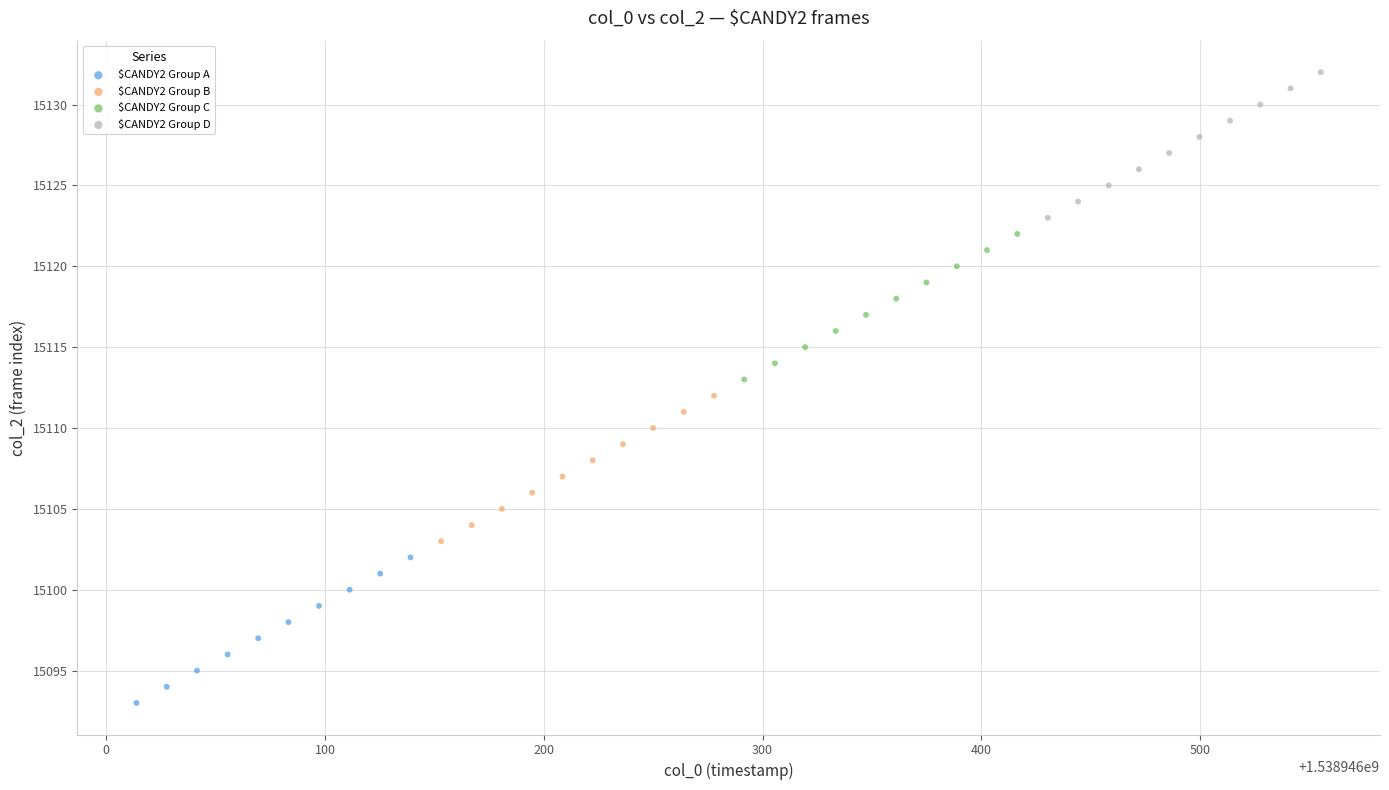

What are all the series names shown in the legend?

$CANDY2 Group A, $CANDY2 Group B, $CANDY2 Group C, $CANDY2 Group D